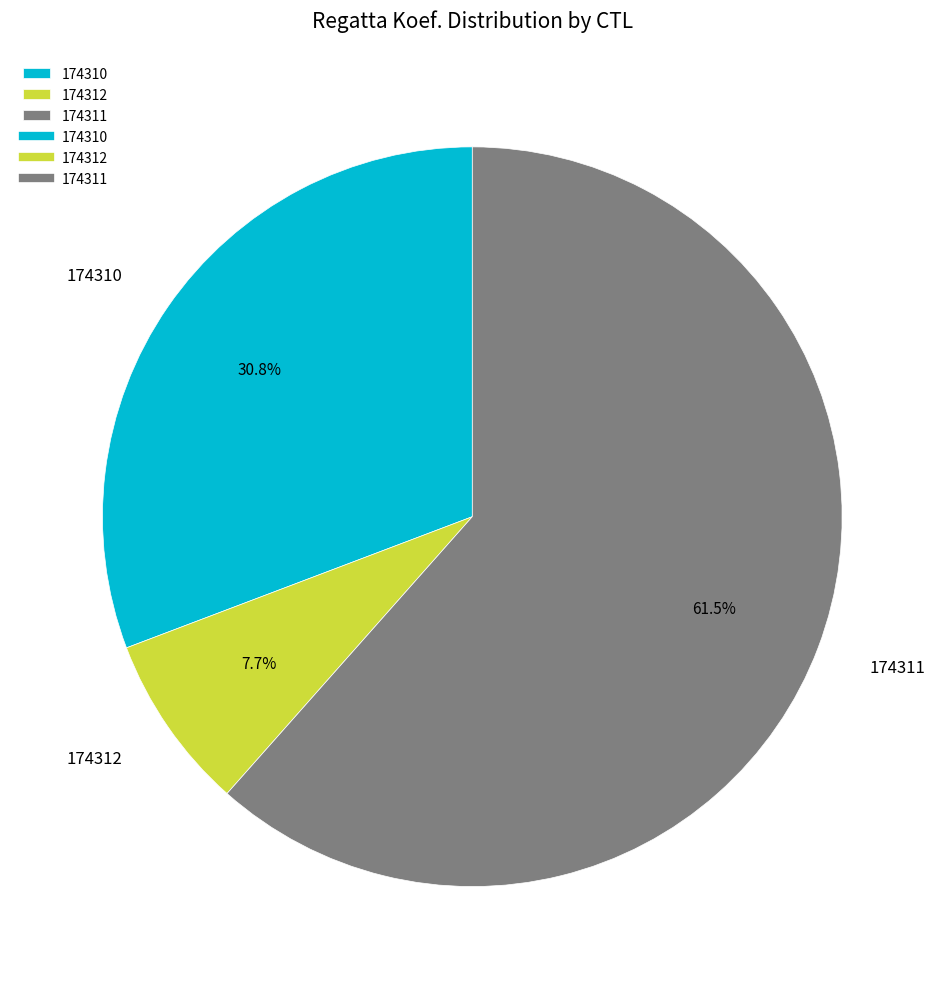

To the nearest percent, what is the difference between the largest and smallest slice percentages?

54%